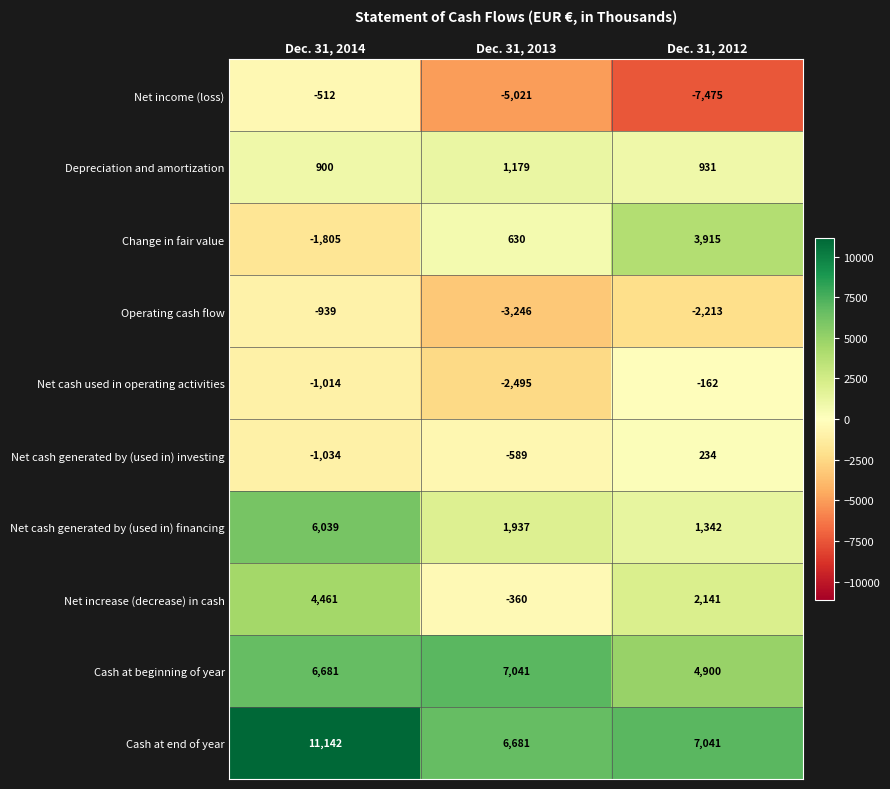

Which series has the largest total across all categories?

Cash at end of year